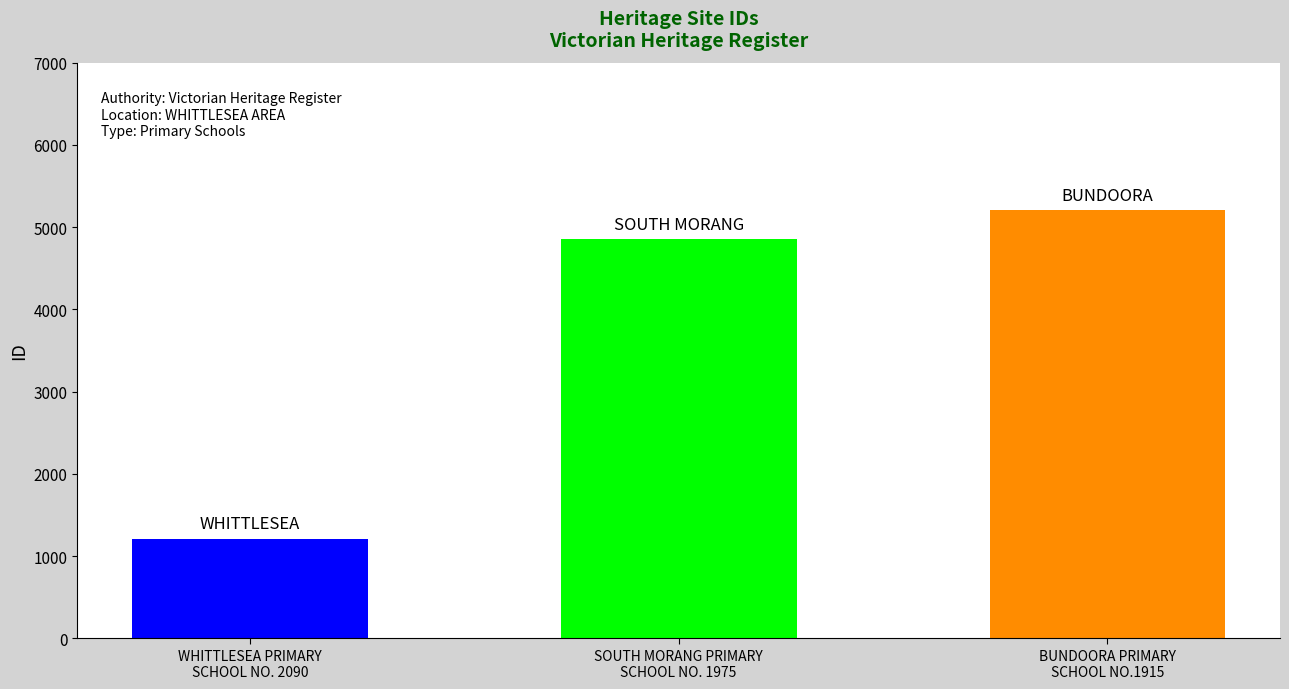

What is the change in value from SOUTH MORANG PRIMARY
SCHOOL NO. 1975 to BUNDOORA PRIMARY
SCHOOL NO.1915?

+350